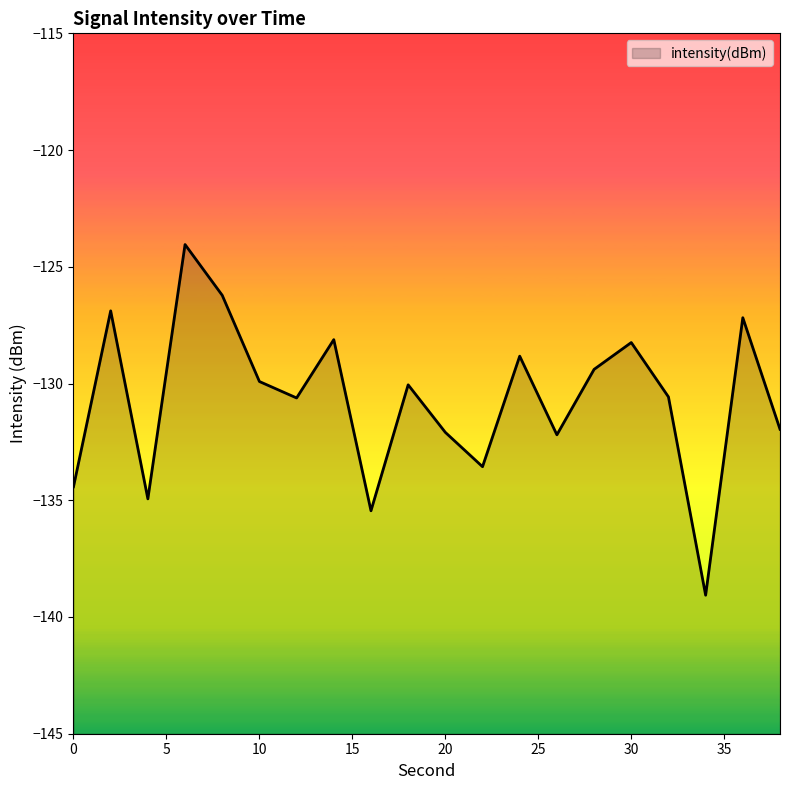

List the labels in order of value, largest first.

6, 8, 2, 36, 14, 30, 24, 28, 10, 18, 32, 12, 38, 20, 26, 22, 0, 4, 16, 34